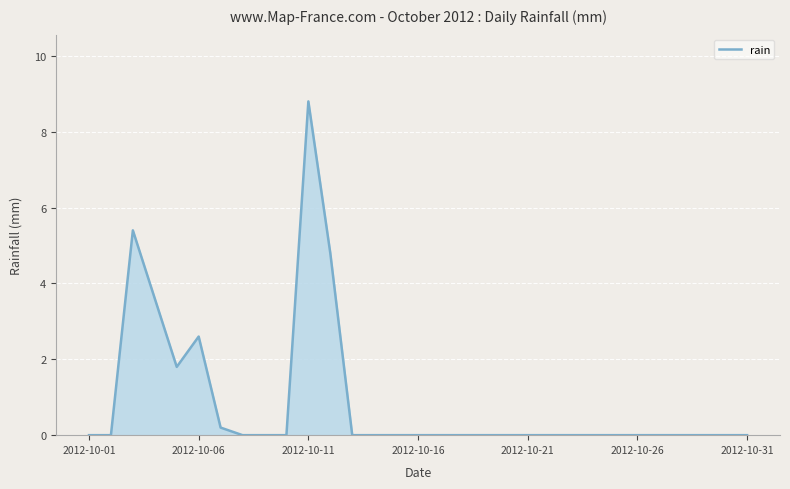

Reading right to left, transcribe all the data shown in this chart.

0.0	0.0	0.0	0.0	0.0	0.0	0.0	0.0	0.0	0.0	0.0	0.0	0.0	0.0	0.0	0.0	0.0	0.0	0.0	4.8	8.8	0.0	0.0	0.0	0.2	2.6	1.8	3.6	5.4	0.0	0.0